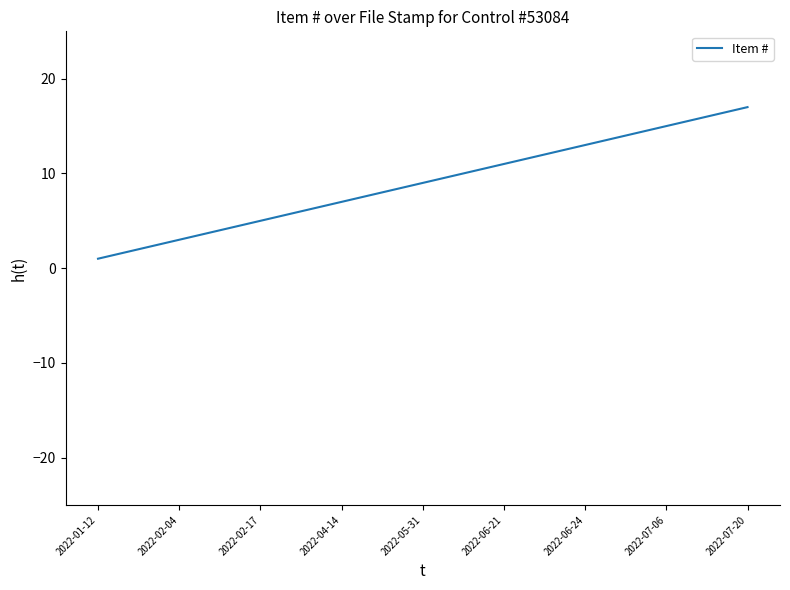

True or false: there are more than 0 points higher than both neighbors.

False